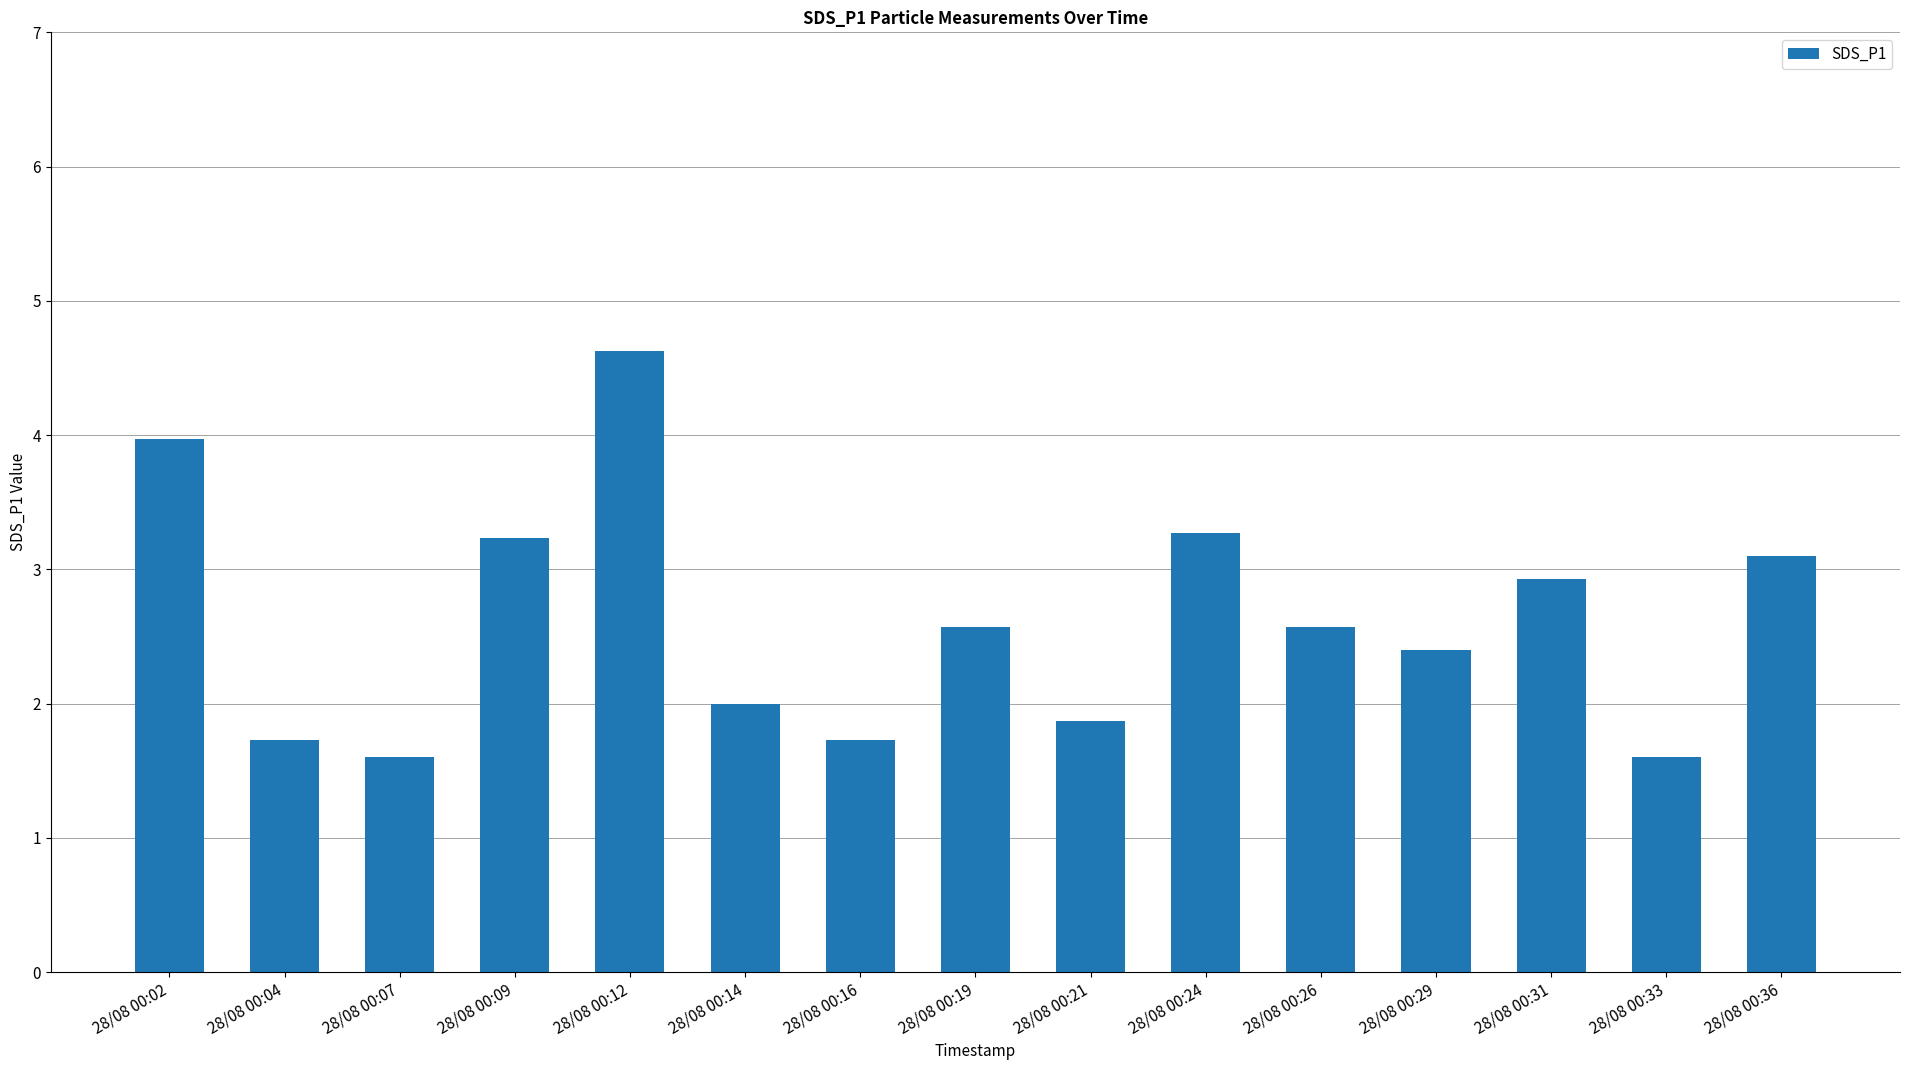

What is the difference between the maximum and minimum values?

3.0